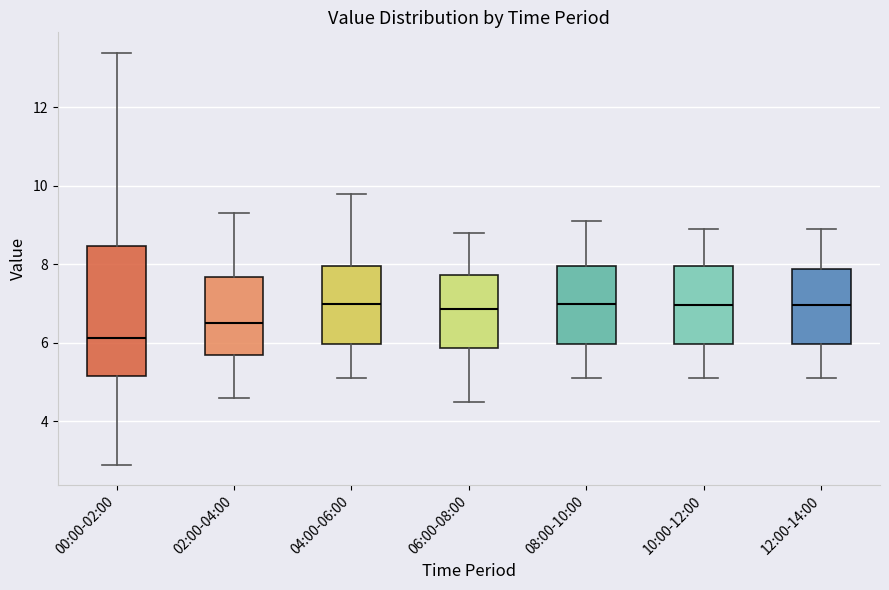

Reading left to right, transcribe this box plot: for each box, give where its median line is, the range the box spans, and where its two whiskers end, as read against the y-axis. The values are not printed on the chart, so give them approximately, as read against the axis.

00:00-02:00: median 6.2, box 5.2 to 8.4, whiskers 3.0 to 13.4
02:00-04:00: median 6.6, box 5.6 to 7.6, whiskers 4.6 to 9.4
04:00-06:00: median 7.0, box 6.0 to 8.0, whiskers 5.2 to 9.8
06:00-08:00: median 6.8, box 5.8 to 7.8, whiskers 4.6 to 8.8
08:00-10:00: median 7.0, box 6.0 to 8.0, whiskers 5.2 to 9.2
10:00-12:00: median 7.0, box 6.0 to 8.0, whiskers 5.2 to 9.0
12:00-14:00: median 7.0, box 6.0 to 7.8, whiskers 5.2 to 9.0